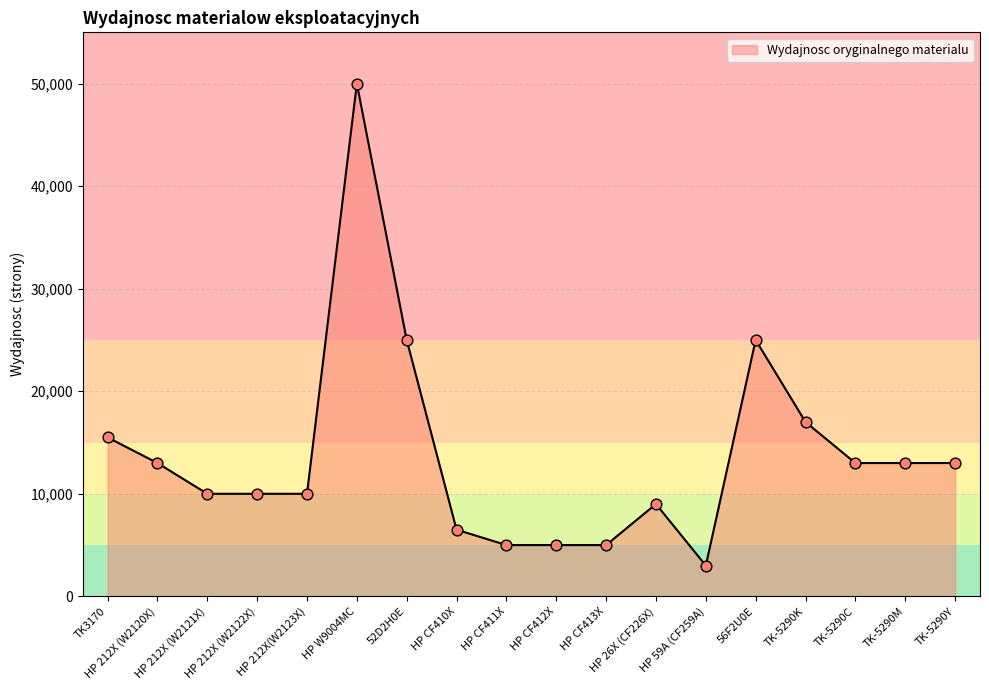

Approximately how many times larger is the value at HP CF411X compared to HP W9004MC?

0.1